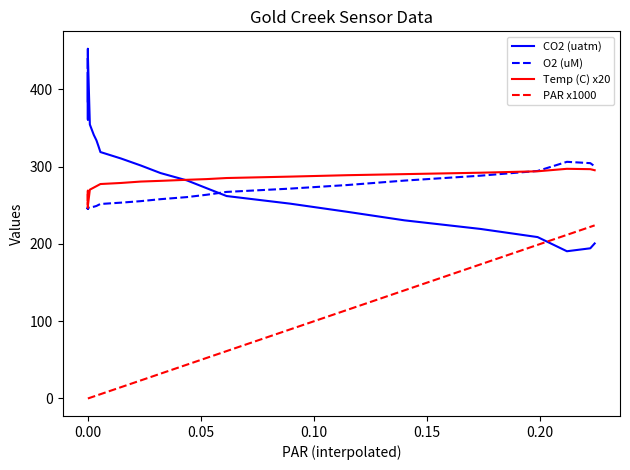

What is the difference between the maximum and minimum values in the Temp (C) x20 series?

50.1